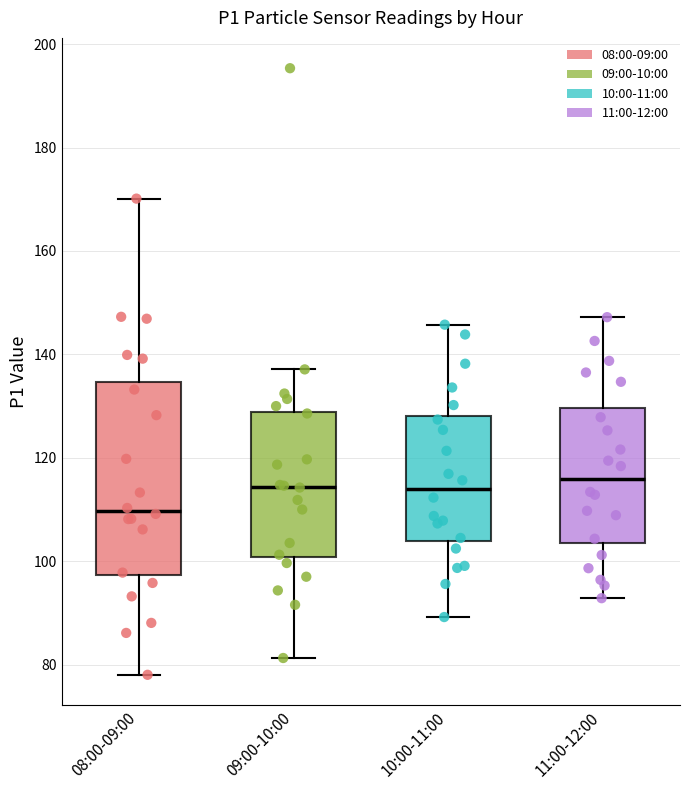

Where is the upper edge of the box for 10:00-11:00 on the y-axis? The values are not printed on the chart, so give them approximately, as read against the axis.

128